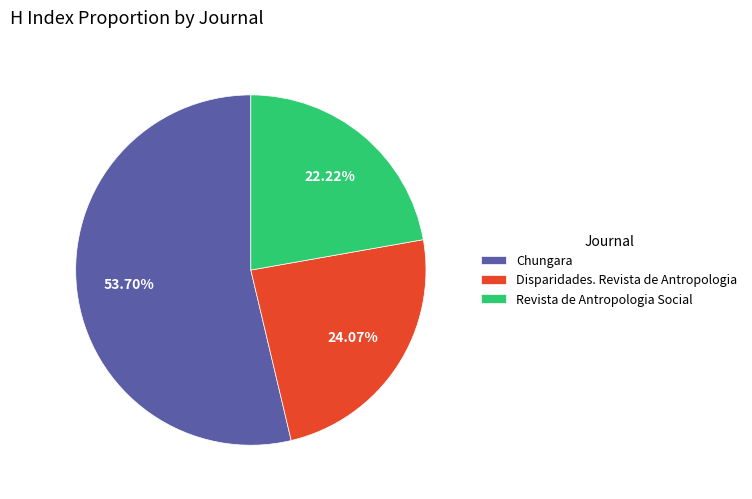

Count the number of slices in the pie.

3